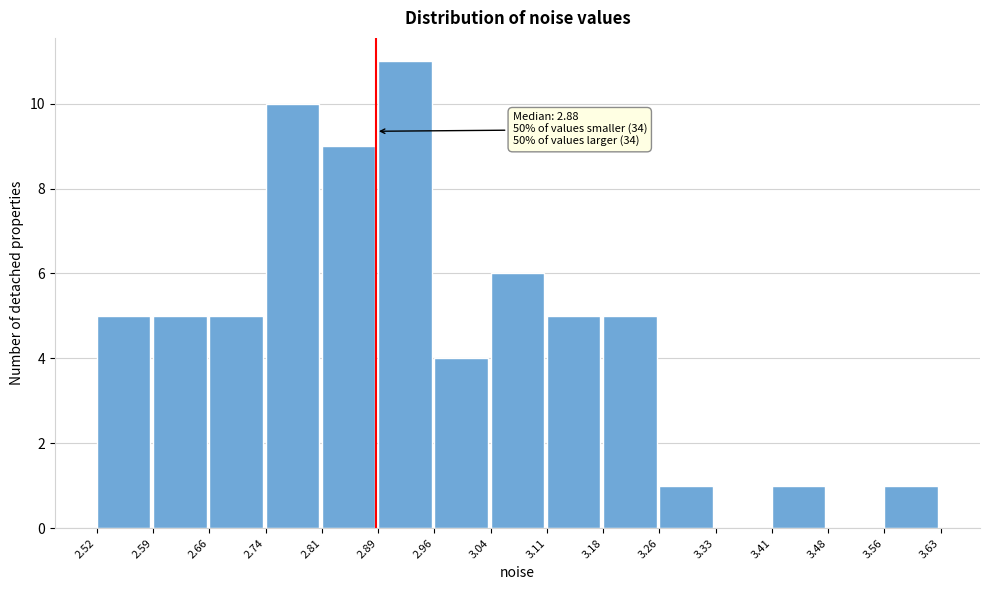

Which range on the x-axis has the tallest bar?

2.89 to 2.96